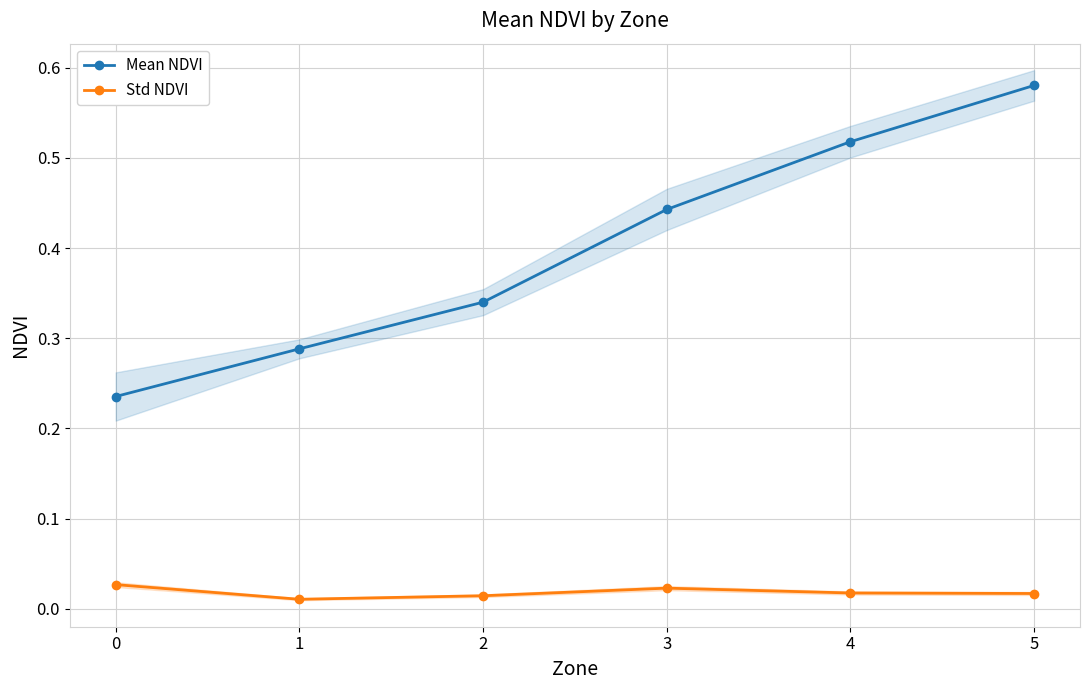

Reading left to right, extract all data points from this chart.

Mean NDVI: 0=0.2	1=0.3	2=0.3	3=0.4	4=0.5	5=0.6
Std NDVI: 0=0.0	1=0.0	2=0.0	3=0.0	4=0.0	5=0.0